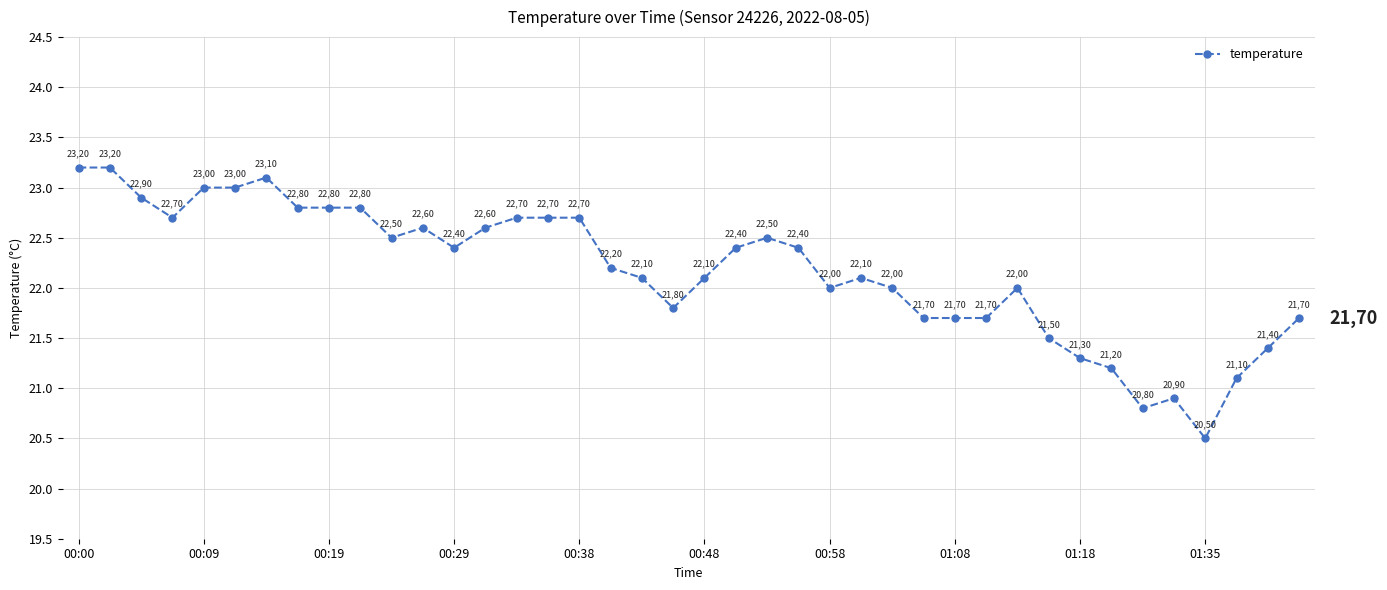

What is the maximum value shown in the chart?

23.2